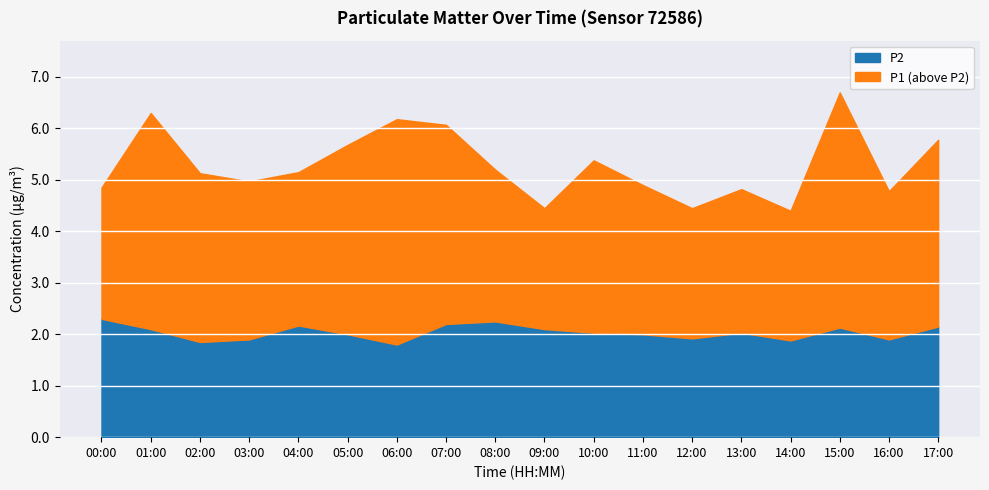

The P2 series shows 3.6 at 17:00. True or false?

False